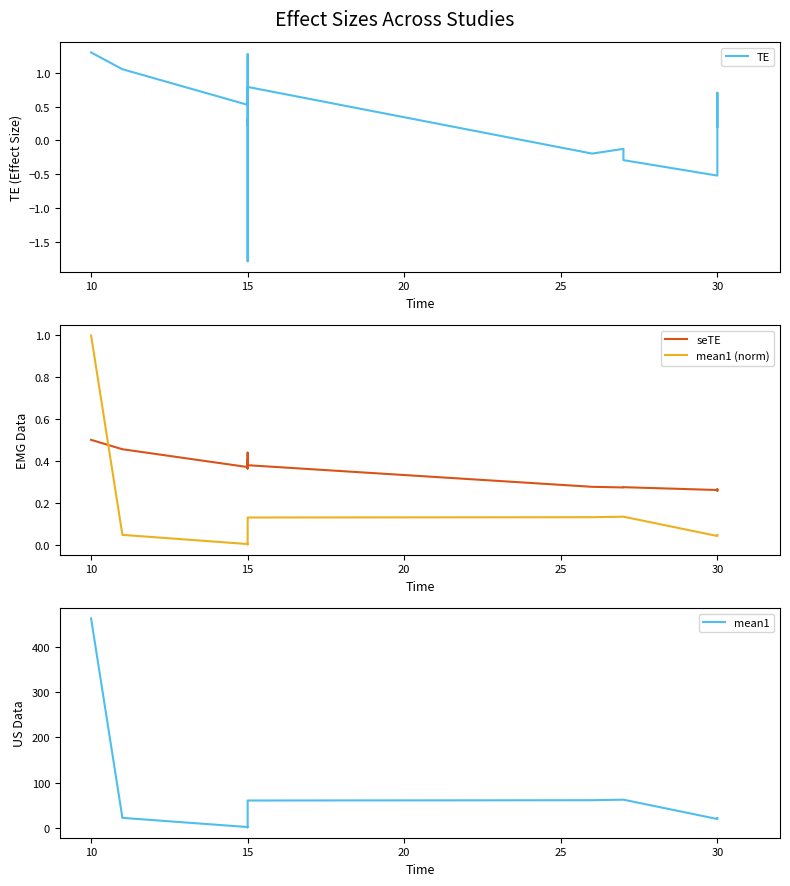

How many lines are shown in the chart?

4